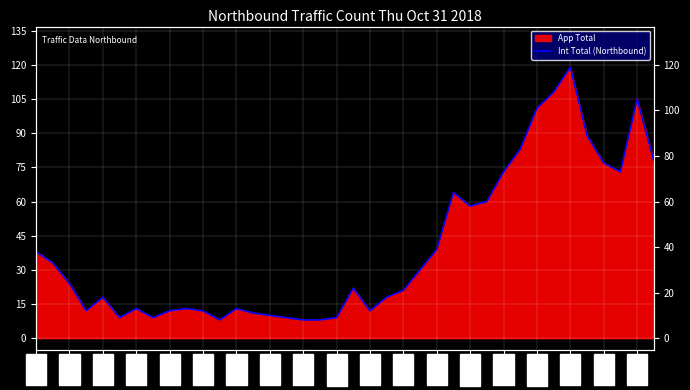

Rank the categories by value from highest to lowest.

32, 31, 36, 30, 33, 29, 37, 34, 28, 35, 25, 27, 26, 24, 00:00, 00:30, 23, 01:00, 19, 22, 02:00, 21, 03:00, 04:30, 06:00, 01:30, 04:00, 05:00, 20, 06:30, 07:00, 02:30, 03:30, 07:30, 09:00, 05:30, 08:00, 08:30